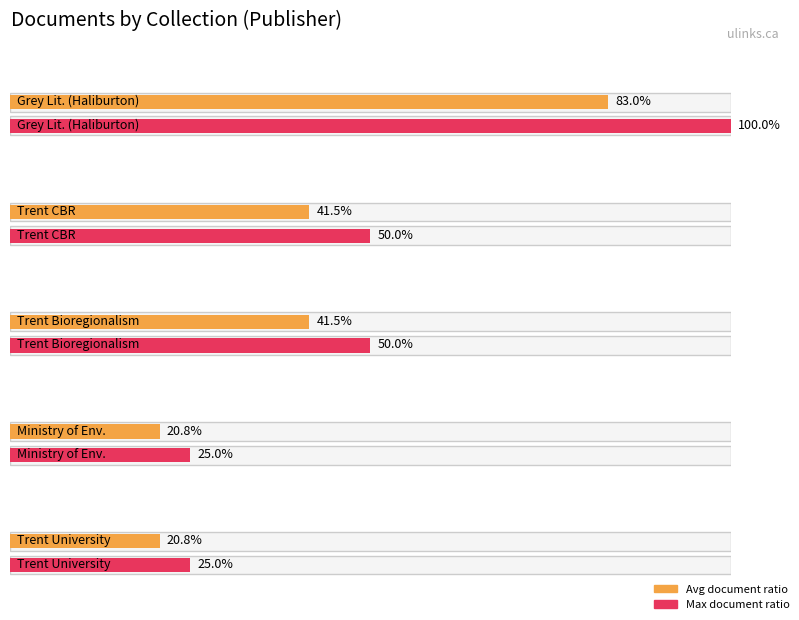

Which has a higher value, Trent University Bioregionalism Program (TPB) or Trent University Bioregionalism Program?

Trent University Bioregionalism Program (TPB)